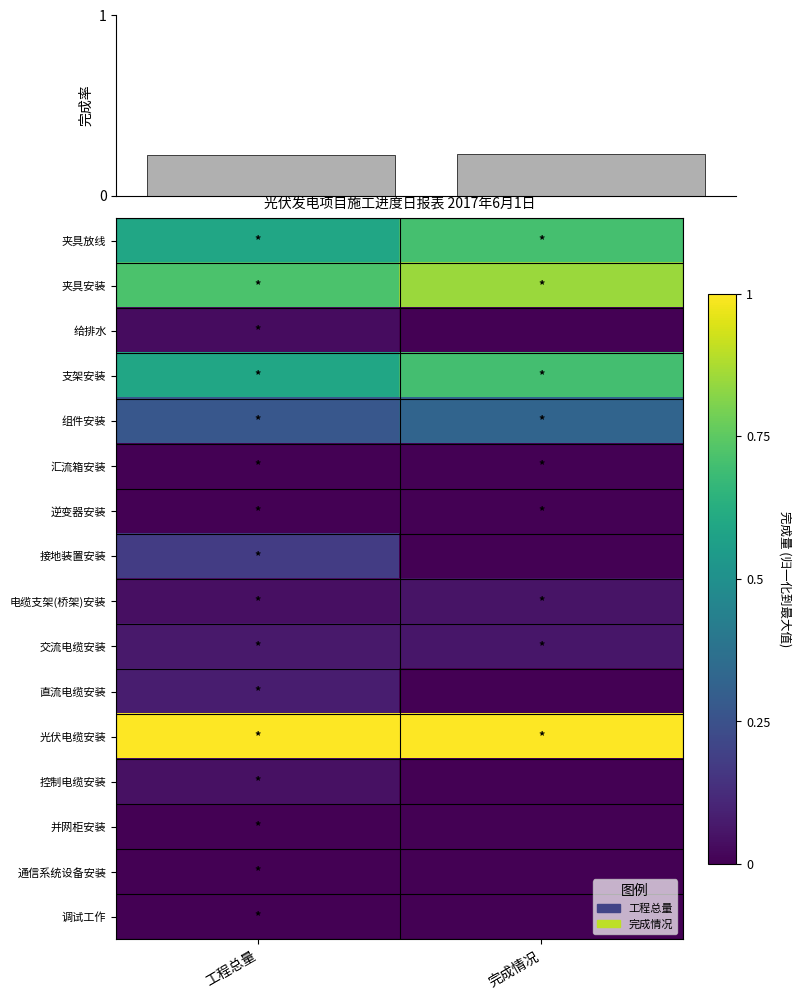

What is the total value across all series at 完成情况?

3.7